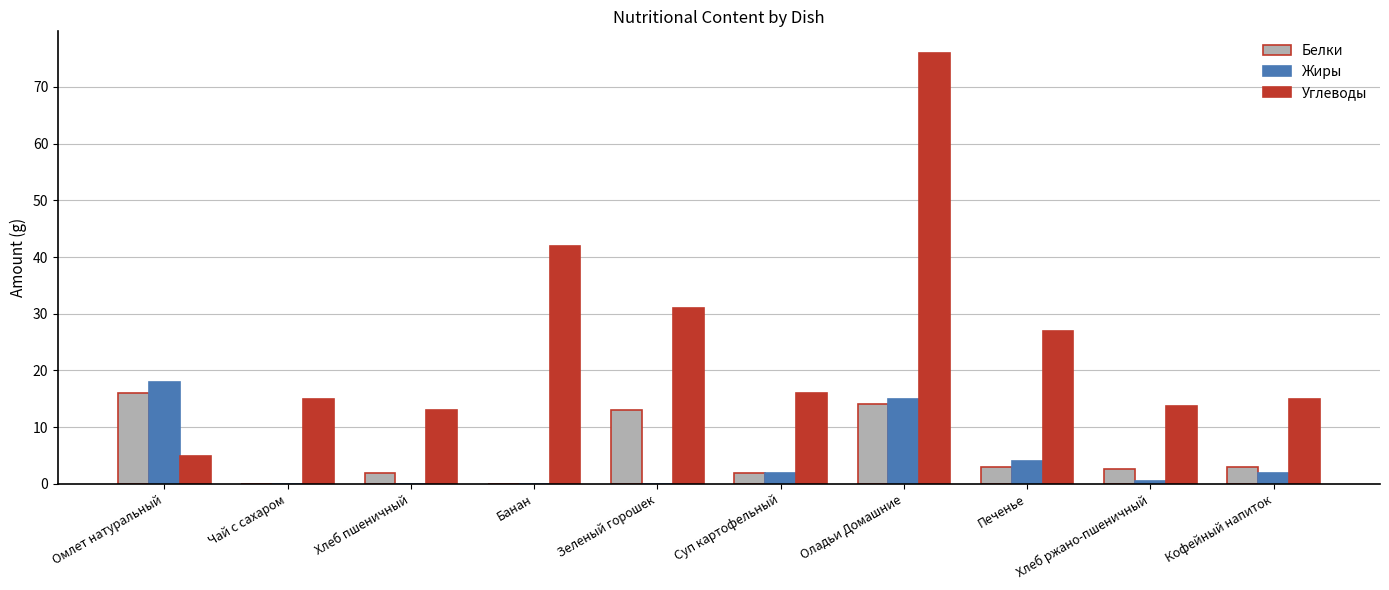

Reading left to right, what are all the values shown in this chart?

Белки: 16.0	0.0	2.0	0.0	13.0	2.0	14.0	3.0	2.6	3.0
Жиры: 18.0	0.0	0.0	0.0	0.0	2.0	15.0	4.0	0.5	2.0
Углеводы: 5.0	15.0	13.0	42.0	31.0	16.0	76.0	27.0	13.7	15.0